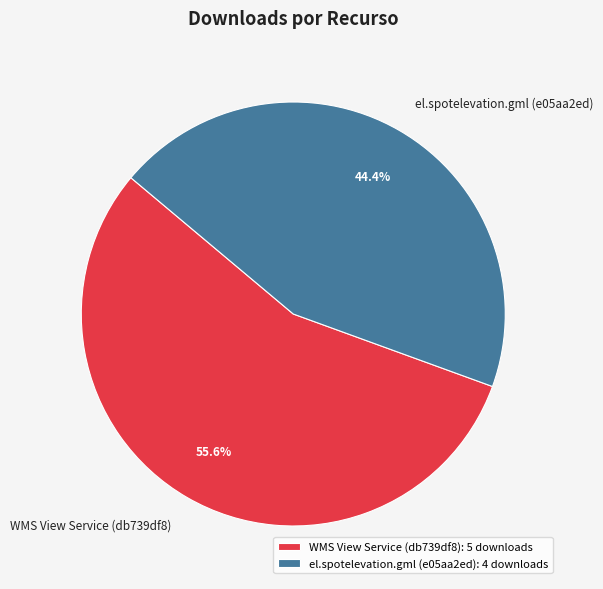

Which slice represents more than half of the pie?

WMS View Service (db739df8)